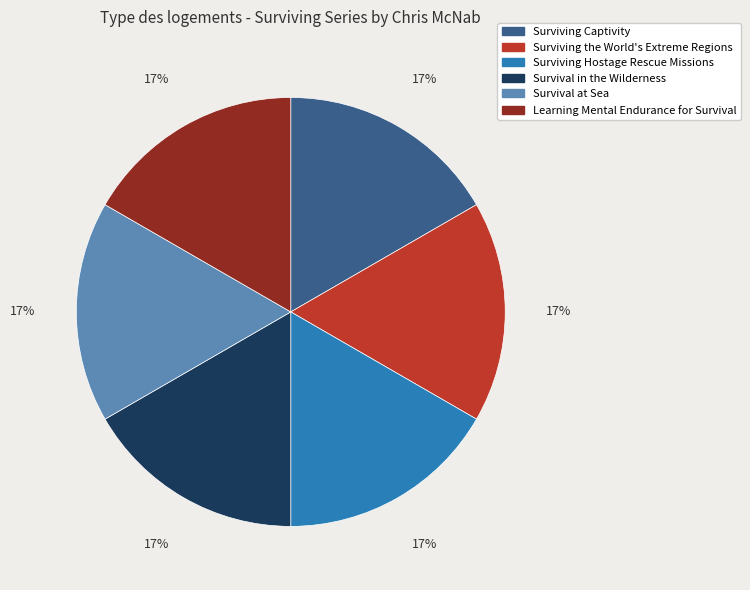

Approximately how many times larger is the value at Surviving Captivity compared to Surviving the World's Extreme Regions?

1.0